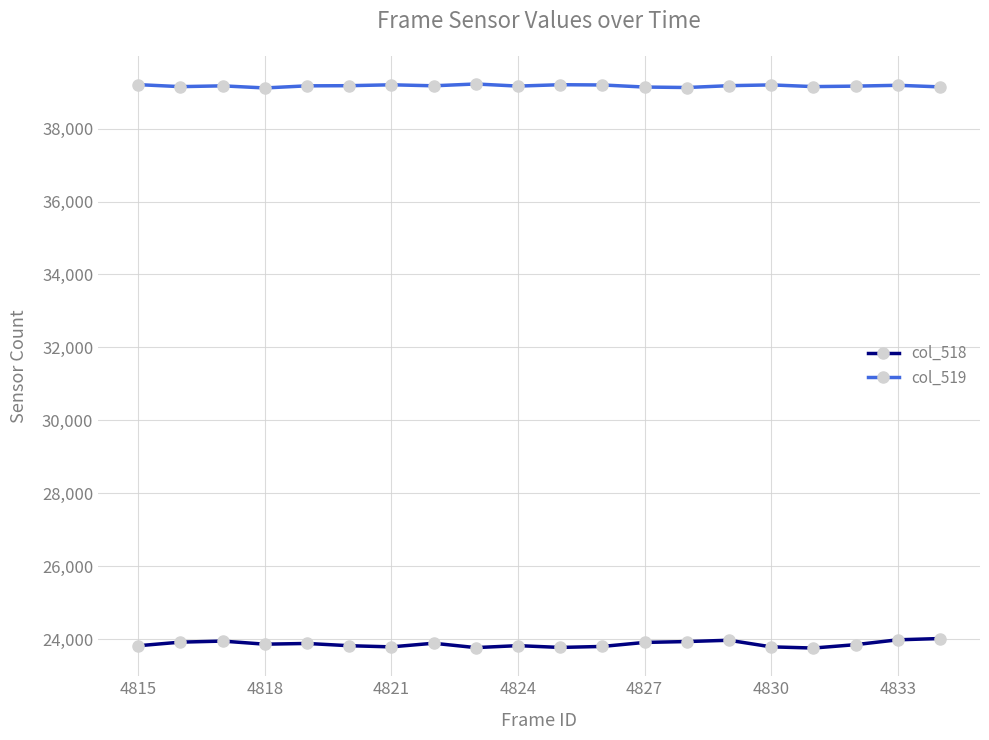

What is the average value of the col_519 series?

39175